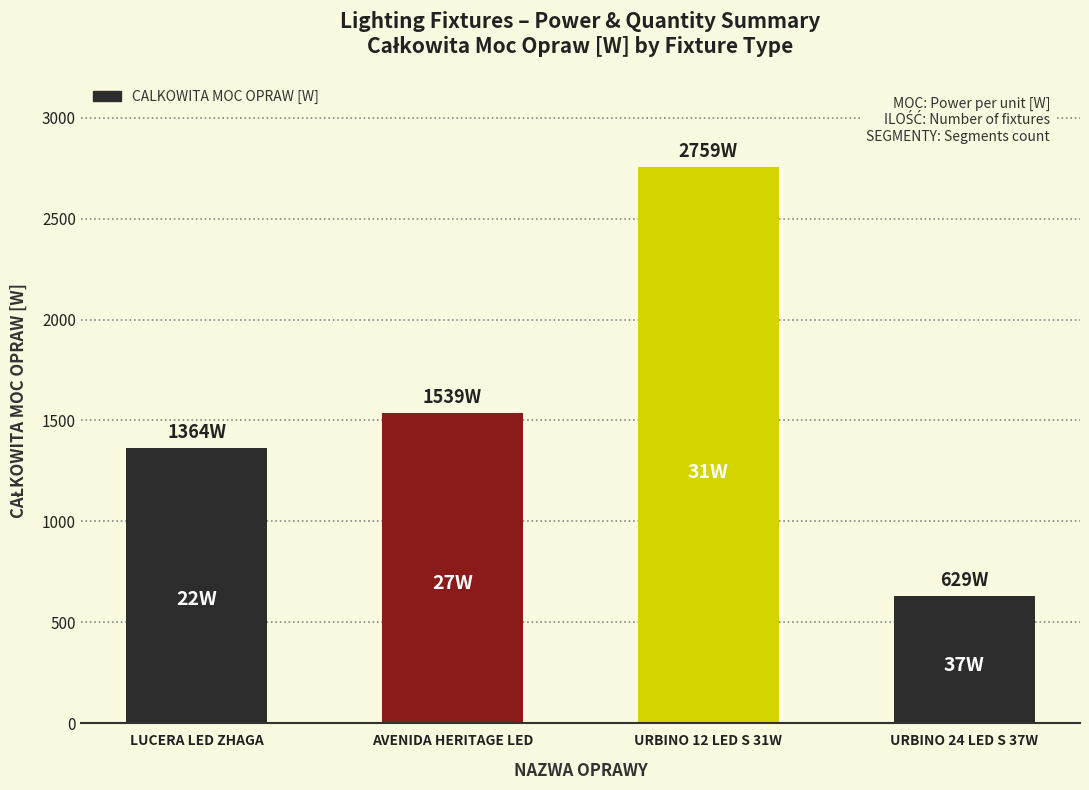

What is the label of the 4th bar from the right?

LUCERA LED ZHAGA